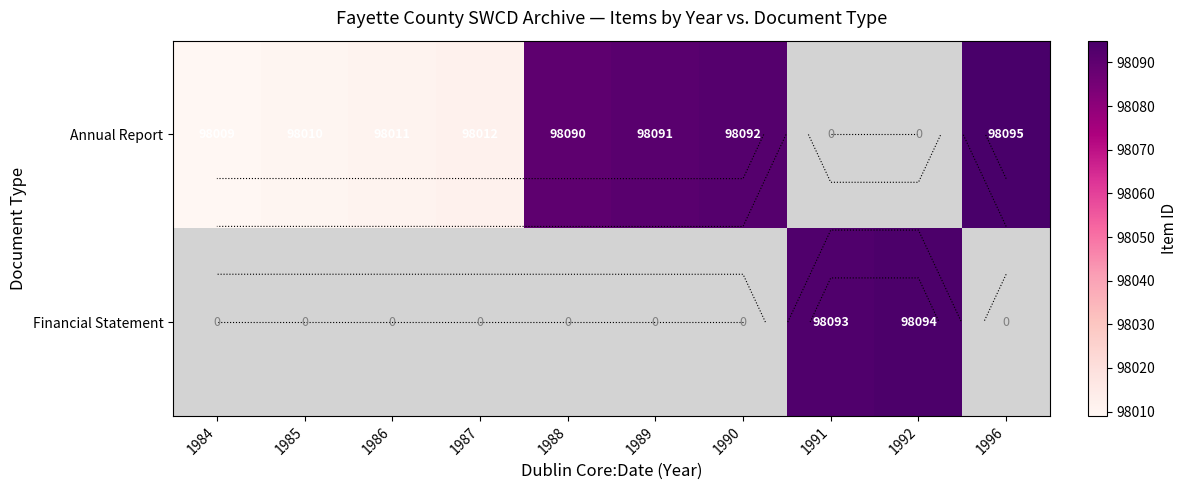

What is the greatest value displayed?

98095.0